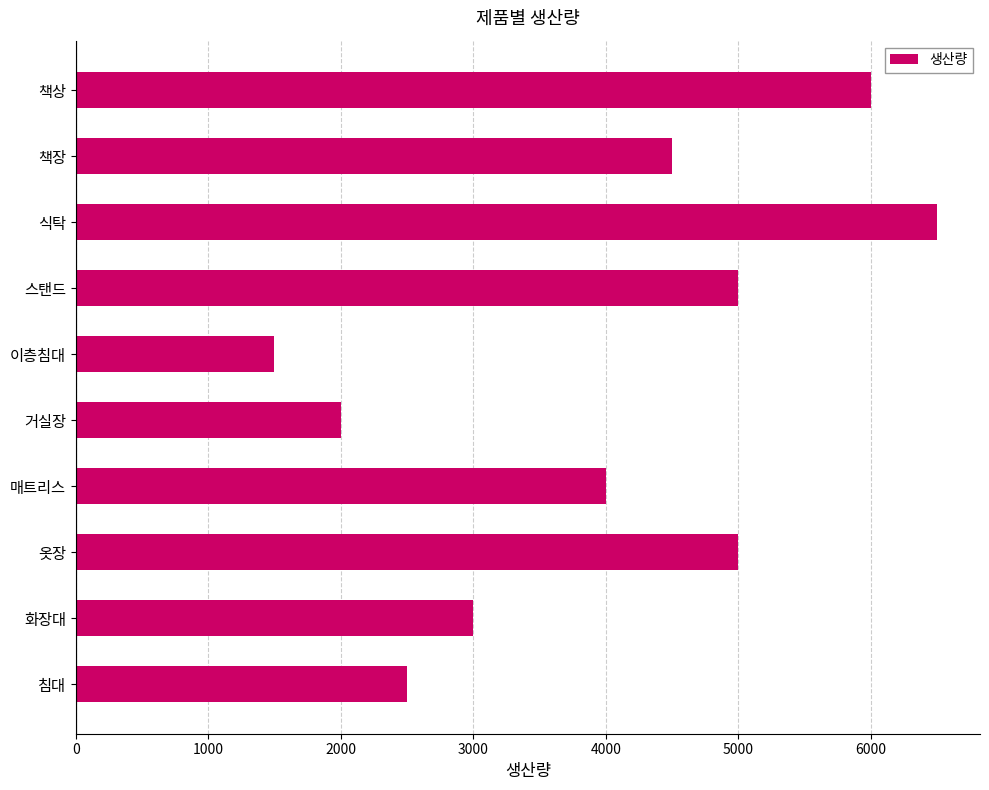

The chart shows a value of 2590 at 매트리스. True or false?

False